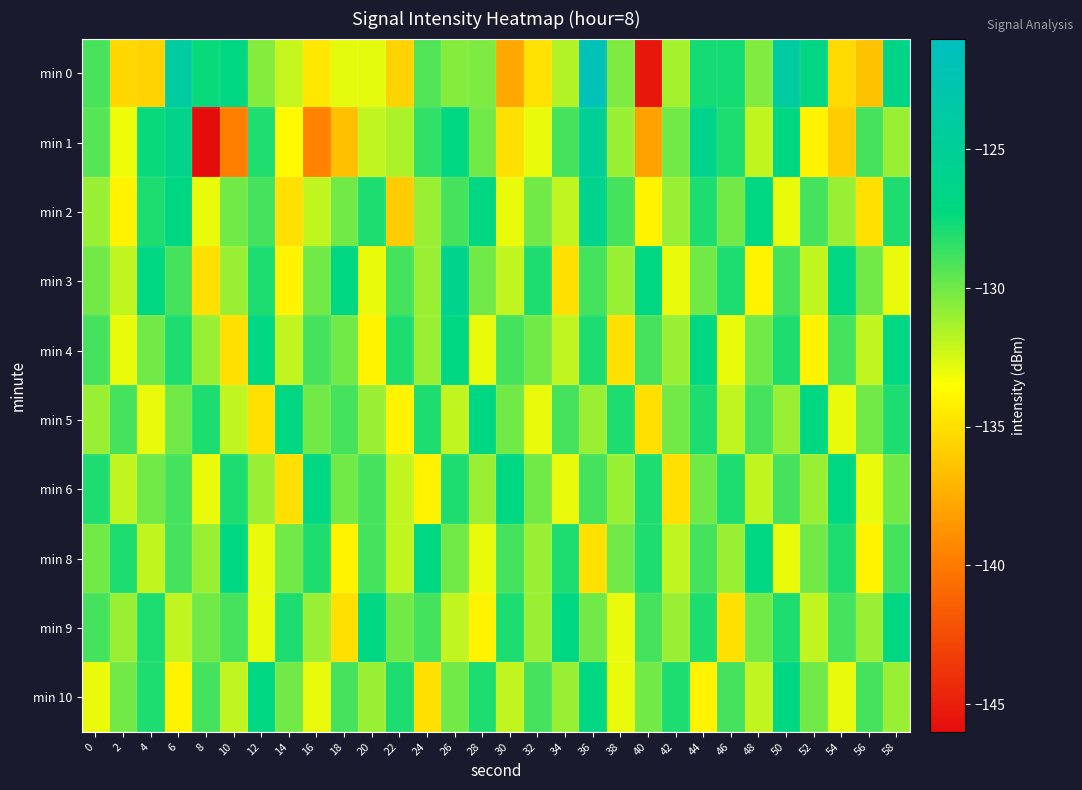

Count the number of categories in the chart.

30